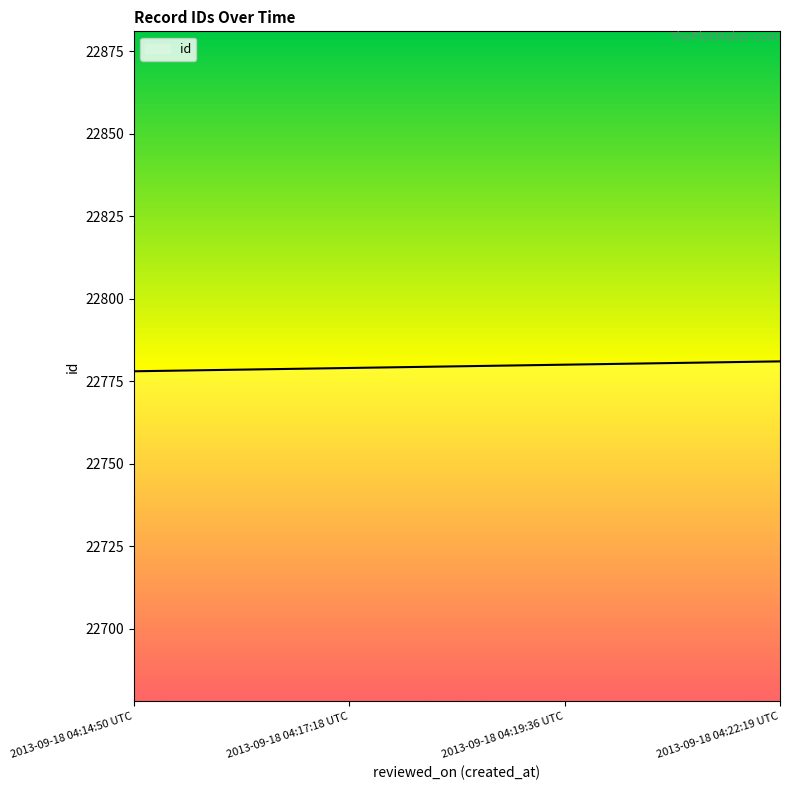

Reading left to right, what are all the values shown in this chart?

22778	22779	22780	22781